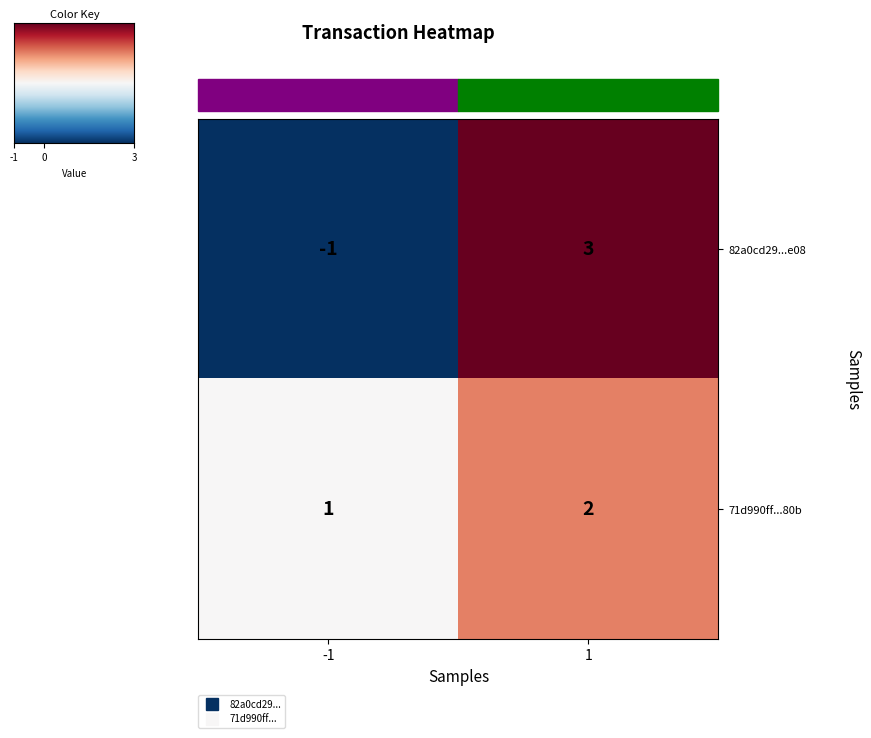

Rank the series by their average value, from highest to lowest.

71d990ff...80b, 82a0cd29...e08